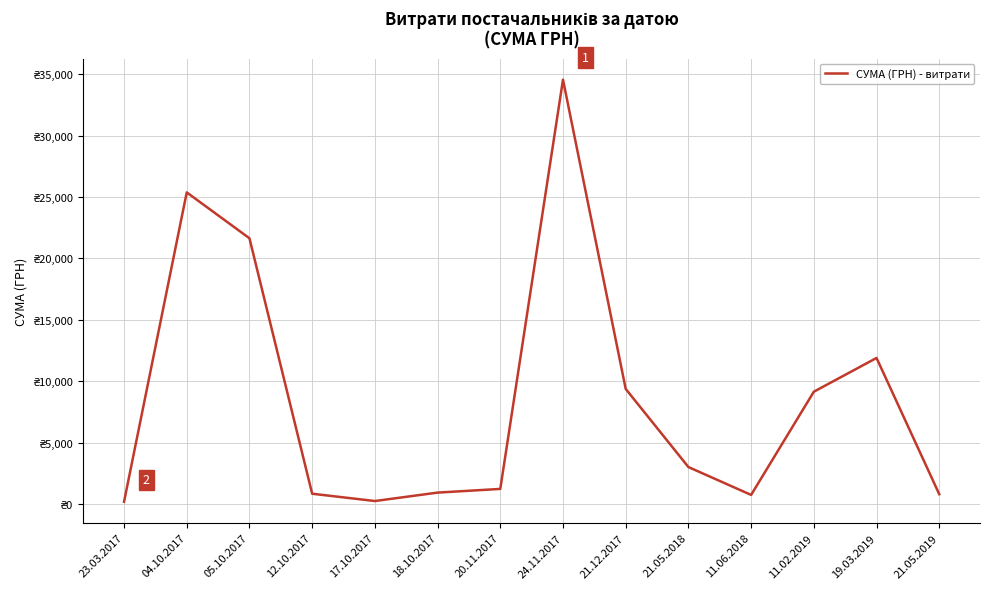

Reading left to right, list all the values displayed in this chart.

181.8	25370.5	21636.2	836.2	241.9	928.0	1228.1	34550.0	9370.0	3008.0	740.0	9142.0	11890.5	800.0